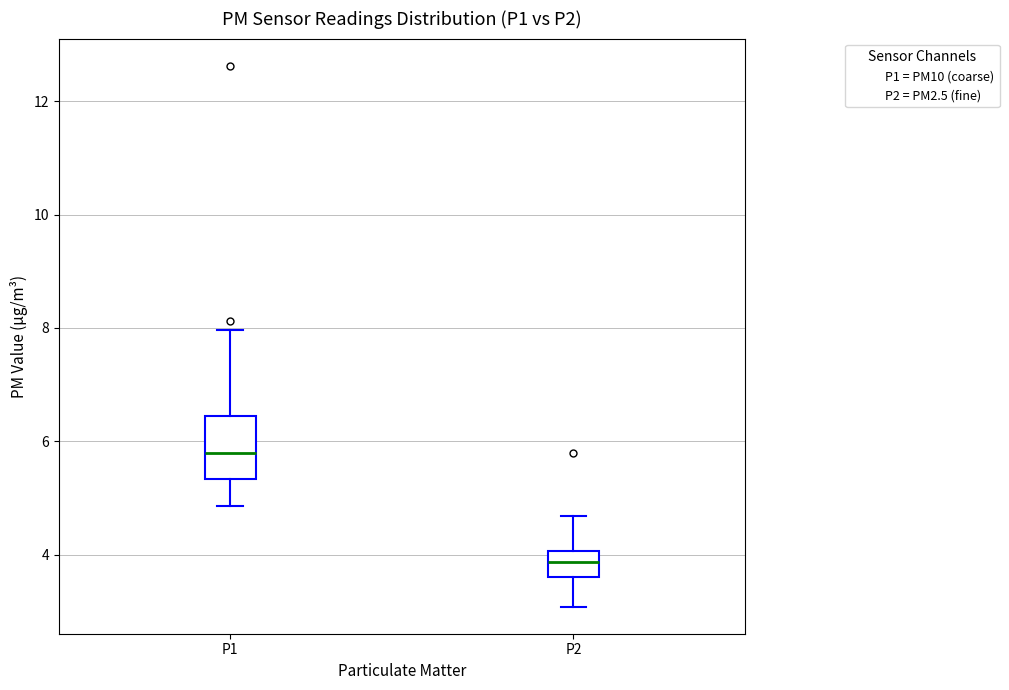

Reading left to right, transcribe this box plot: for each box, give where its median line is, the range the box spans, and where its two whiskers end, as read against the y-axis. The values are not printed on the chart, so give them approximately, as read against the axis.

P1: median 5.8, box 5.4 to 6.4, whiskers 4.8 to 8.0
P2: median 3.8, box 3.6 to 4.0, whiskers 3.0 to 4.6